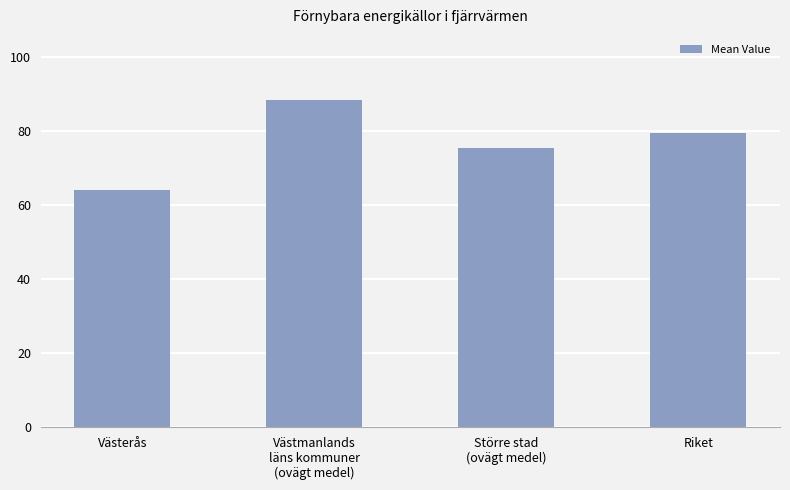

Reading right to left, list all the values displayed in this chart.

79.4	75.5	88.2	63.9